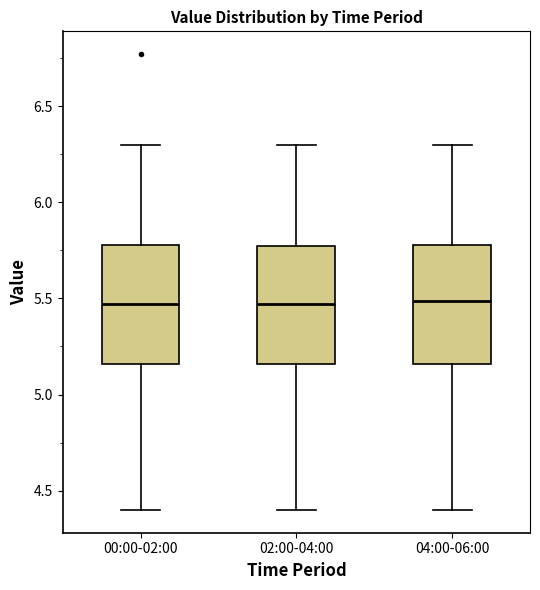

Reading left to right, transcribe this box plot: for each box, give where its median line is, the range the box spans, and where its two whiskers end, as read against the y-axis. The values are not printed on the chart, so give them approximately, as read against the axis.

00:00-02:00: median 5.45, box 5.15 to 5.80, whiskers 4.40 to 6.30
02:00-04:00: median 5.45, box 5.15 to 5.75, whiskers 4.40 to 6.30
04:00-06:00: median 5.50, box 5.15 to 5.80, whiskers 4.40 to 6.30